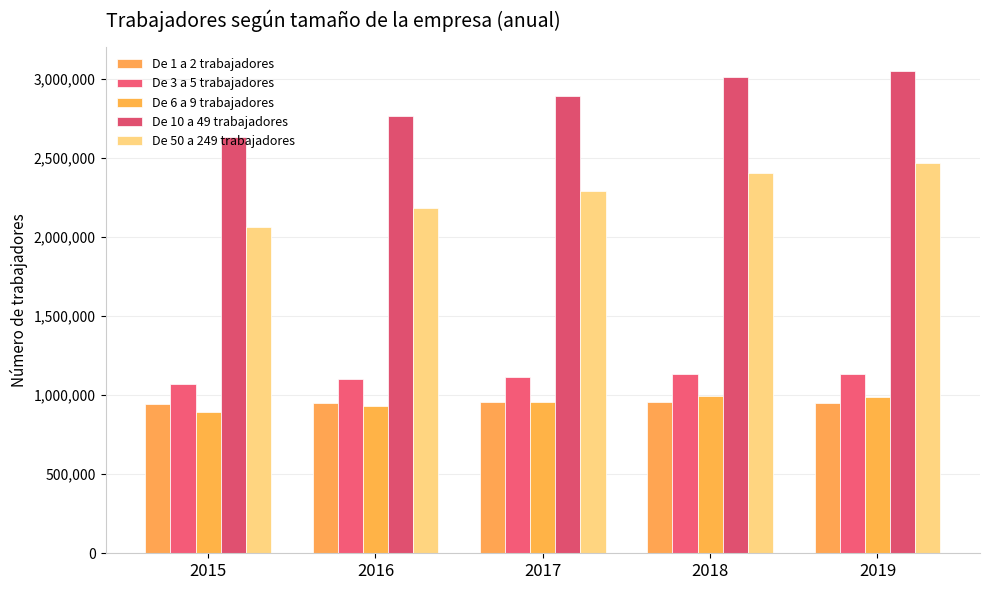

What is the minimum value for De 10 a 49 trabajadores?

2630534